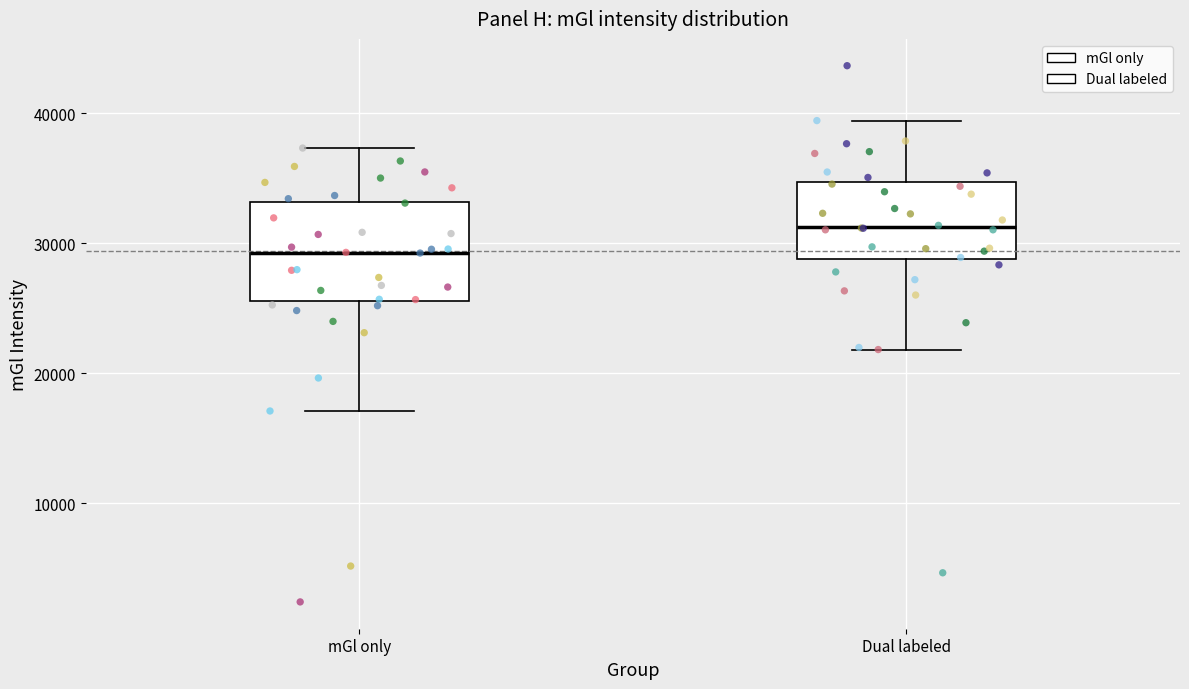

Where is the lower edge of the box for mGl only on the y-axis? The values are not printed on the chart, so give them approximately, as read against the axis.

26000